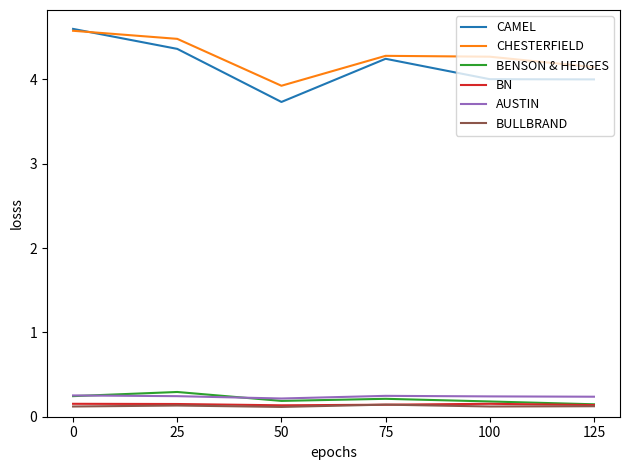

Is the value of CAMEL at 50 greater than the value of CHESTERFIELD at 25?

No